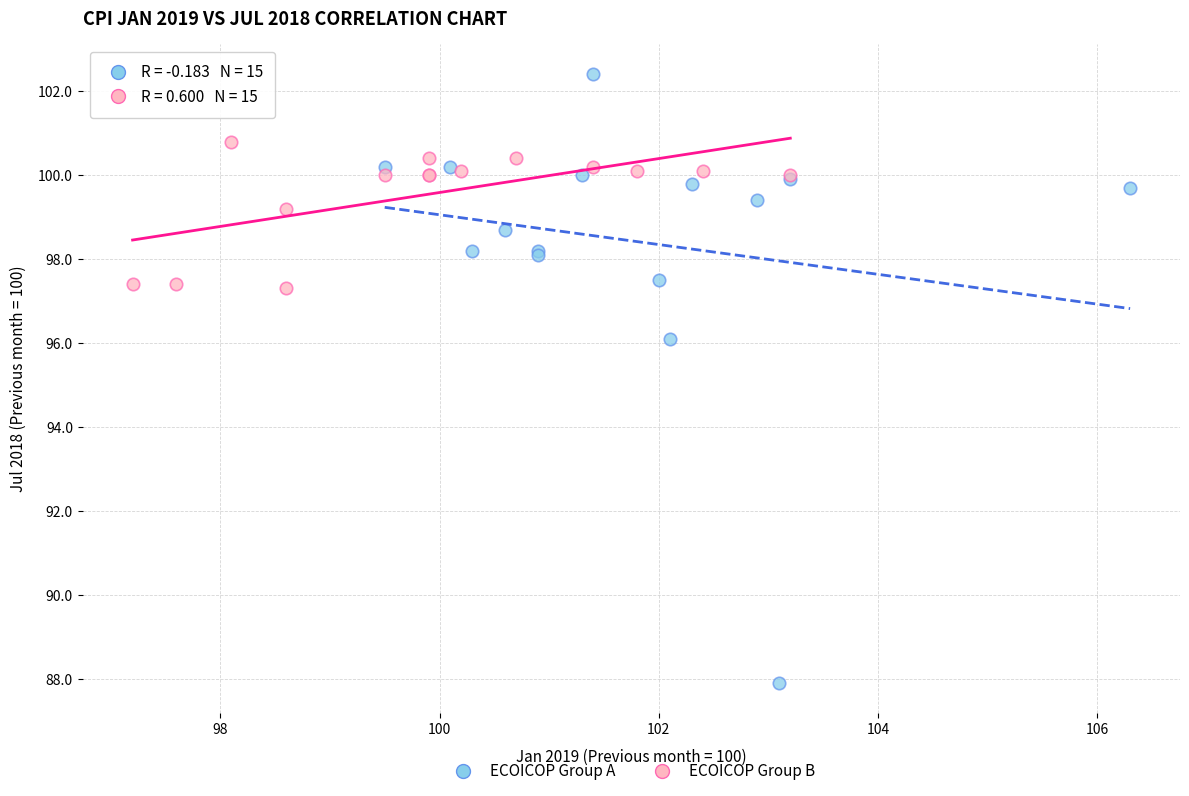

Which series reaches the minimum Y coordinate?

ECOICOP Group A